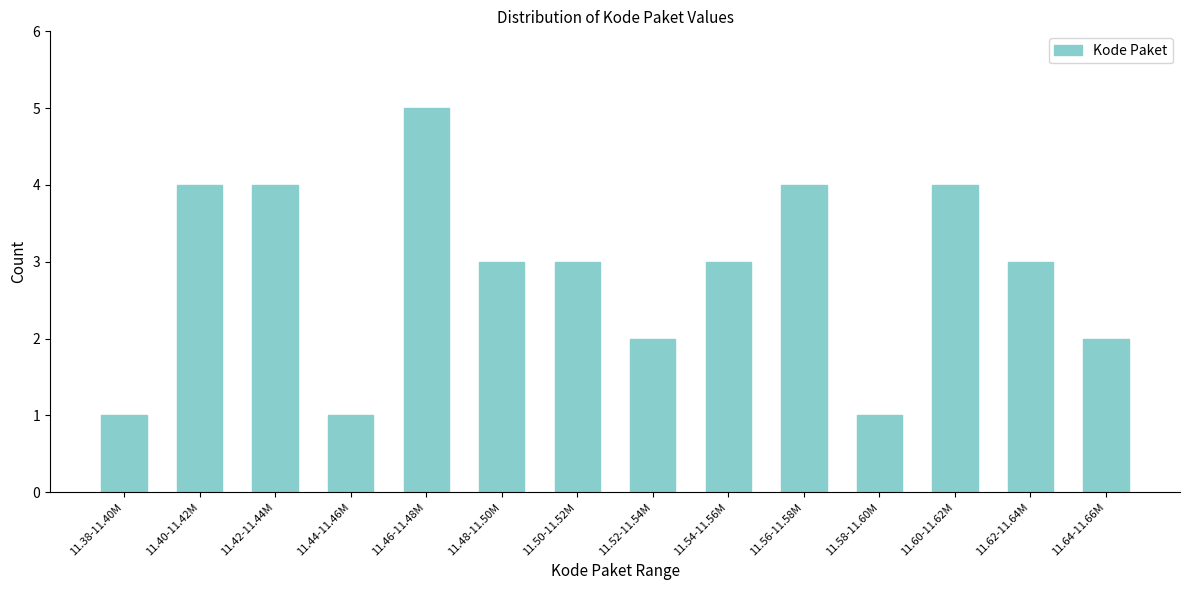

Reading right to left, what are all the values shown in this chart?

2	3	4	1	4	3	2	3	3	5	1	4	4	1